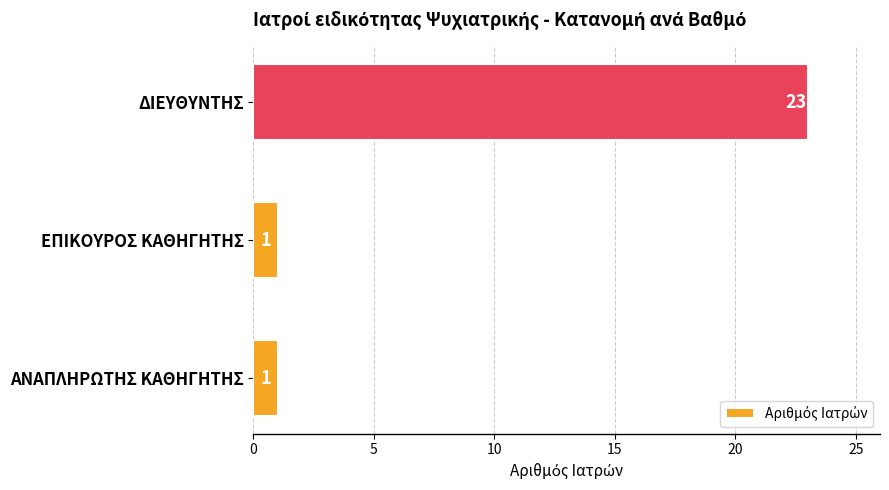

Reading bottom to top, list all the values displayed in this chart.

ΑΝΑΠΛΗΡΩΤΗΣ ΚΑΘΗΓΗΤΗΣ=1	ΕΠΙΚΟΥΡΟΣ ΚΑΘΗΓΗΤΗΣ=1	ΔΙΕΥΘΥΝΤΗΣ=23